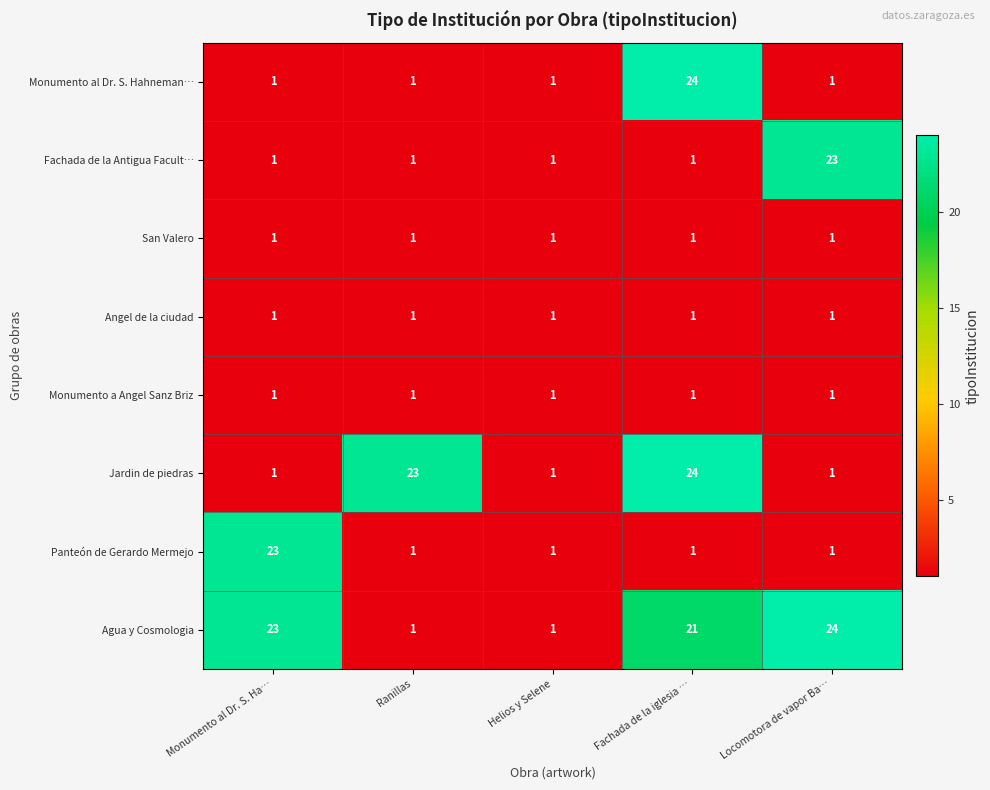

What is the difference between the maximum and minimum values in the Fachada de la Antigua Facult… series?

22